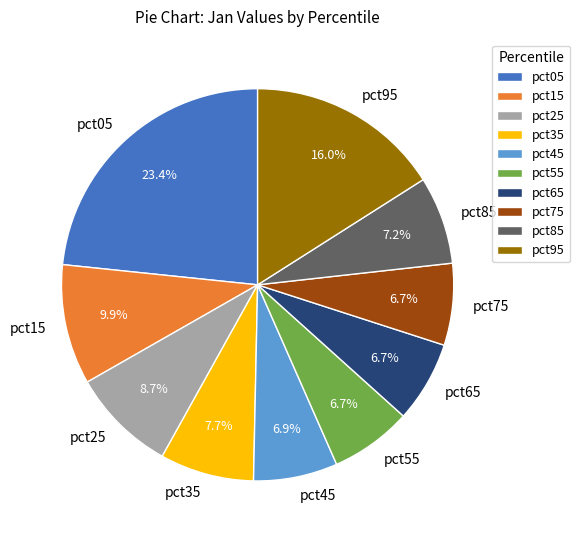

True or false: pct75 accounts for 7% of the total.

True